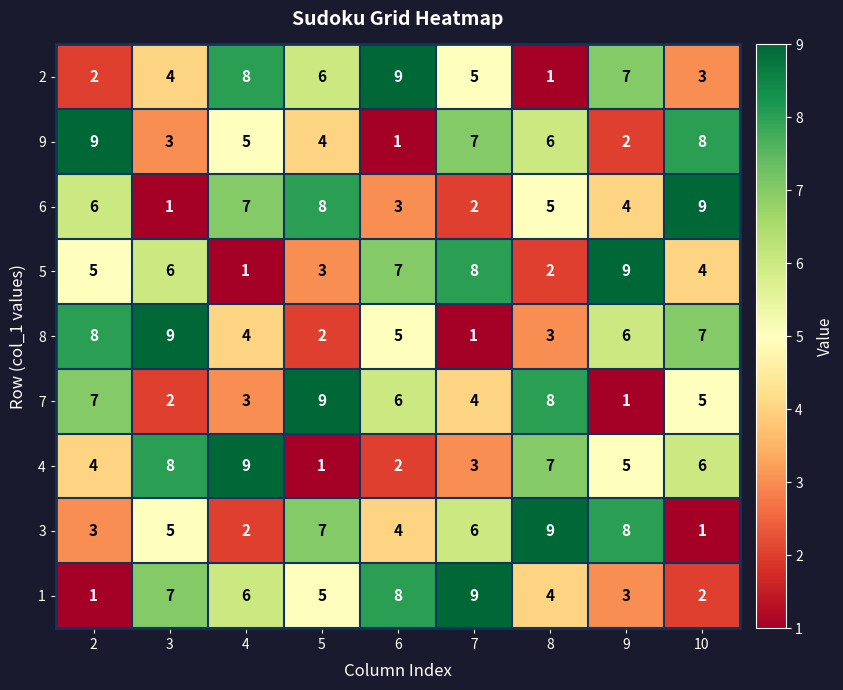

Is it true that 3 equals 3 at 3?

False